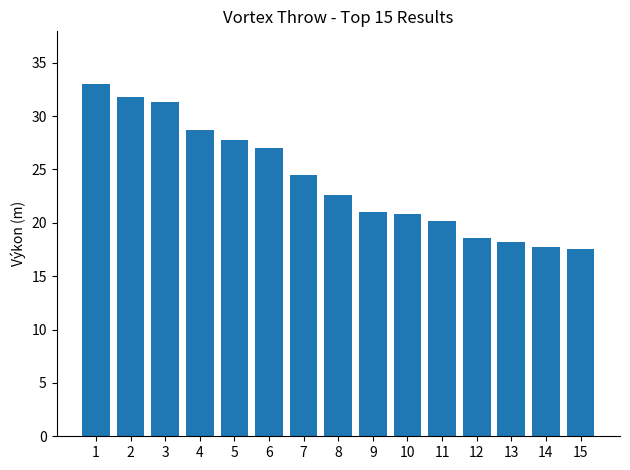

How many data points are less than 22?

7